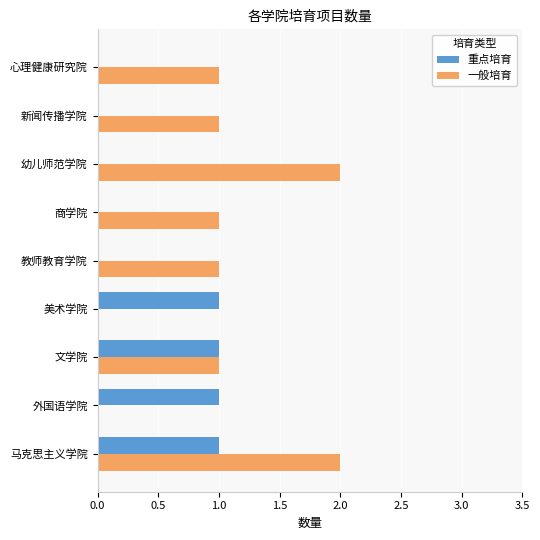

Which series has the widest spread of values?

一般培育